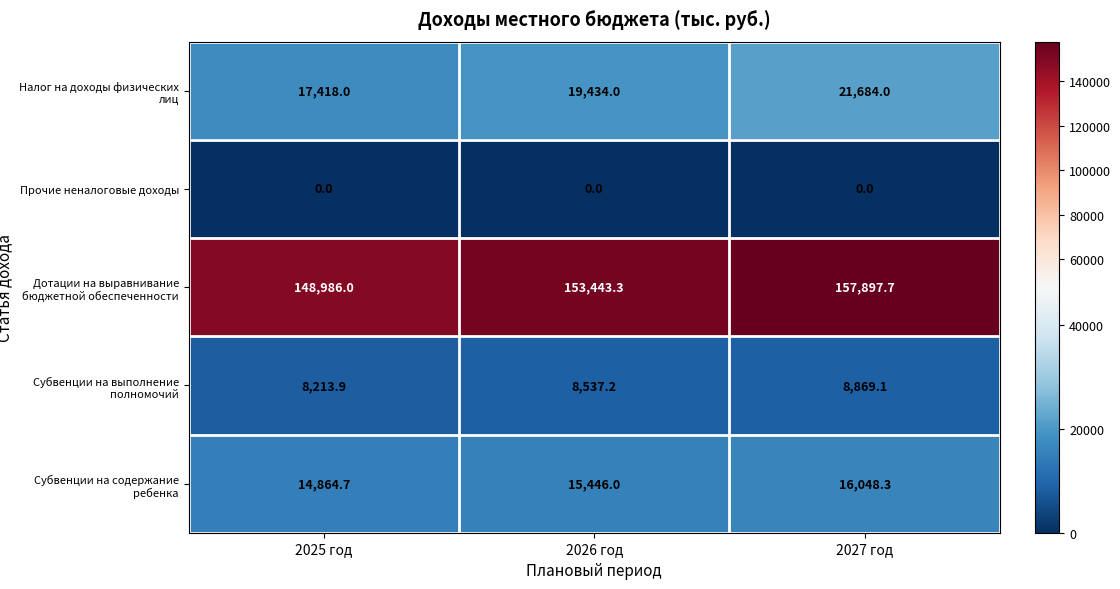

What is the sum of the Дотации на выравнивание бюджетной обеспеченности values at 2025 год and 2027 год?

306883.7